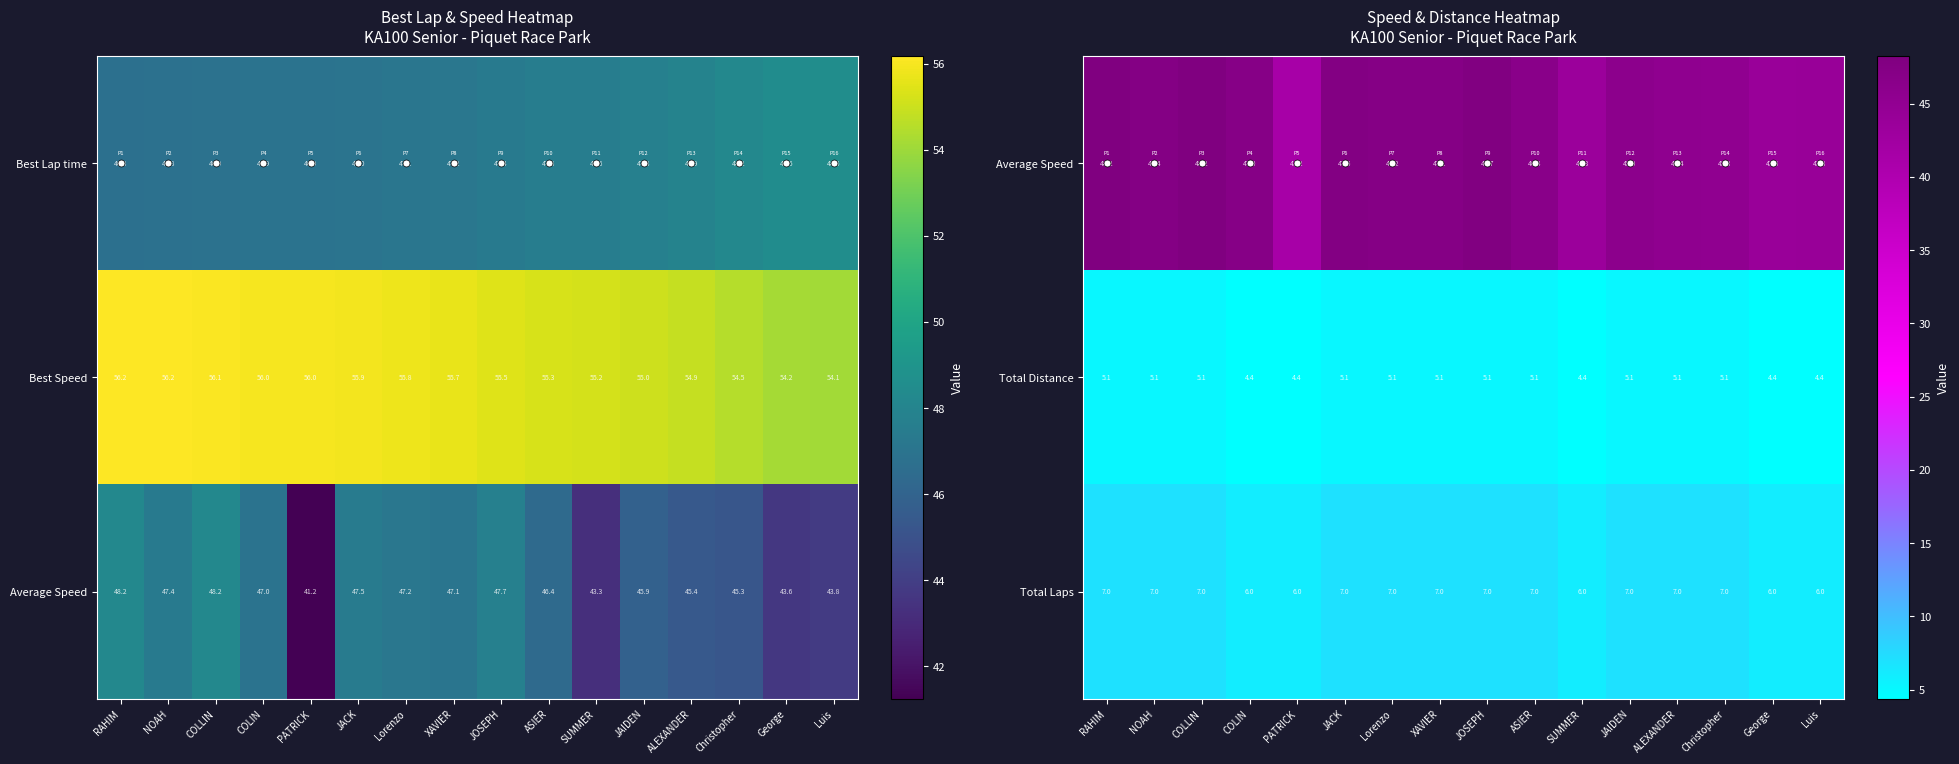

What is the spread (max minus min) of values at JACK?

42.3